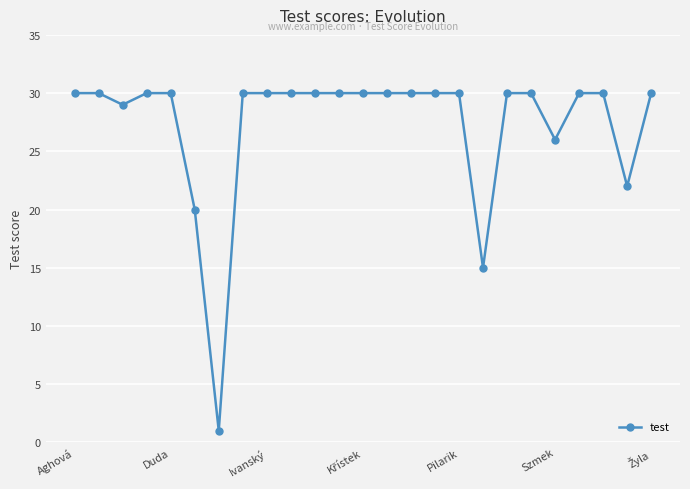

What is the difference between the maximum and minimum values?

29